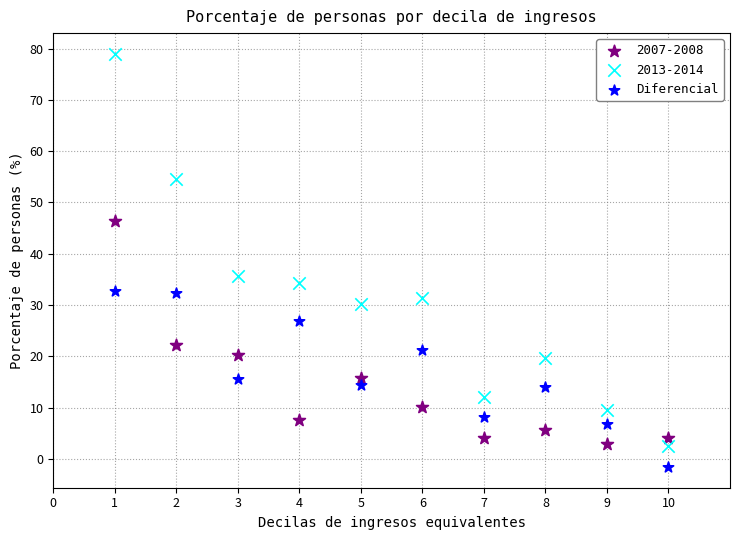

What is the X range (max minus min) for the scatter plot?

9.0